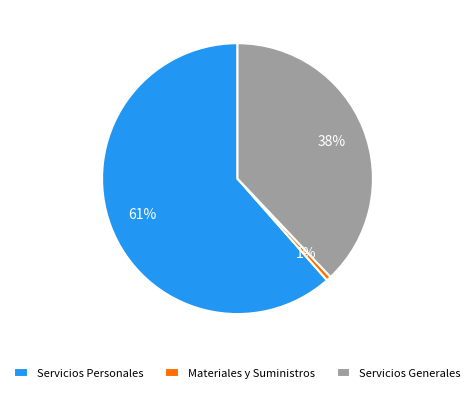

Is the sum of Servicios Personales and Materiales y Suministros greater than half?

Yes